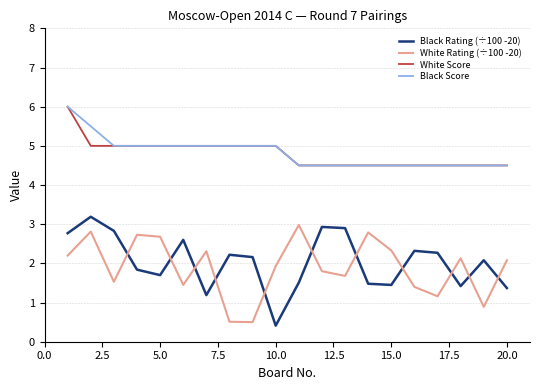

What is the lowest value of the Black Rating (÷100 -20) series?

0.4